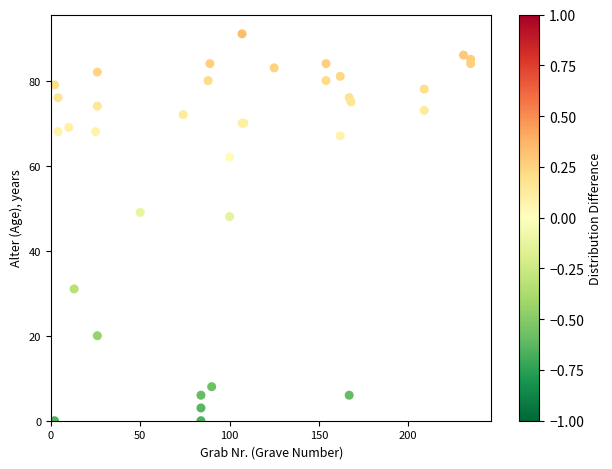

What Y value in the scatter plot is closest to 45?

48